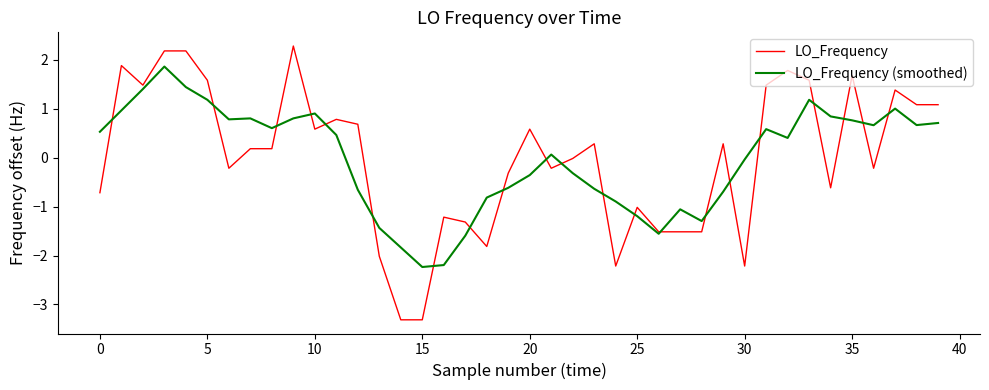

What is the maximum value shown in the chart?

2.3